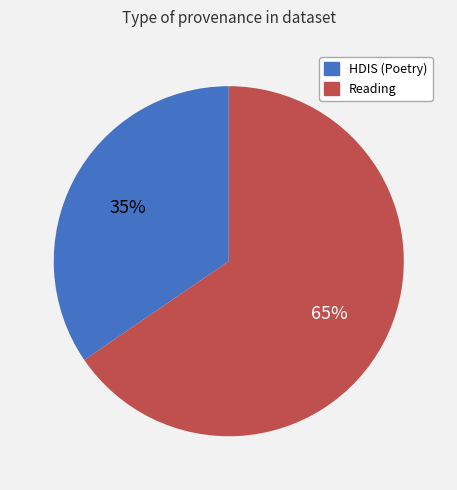

How many segments does this pie chart have?

2